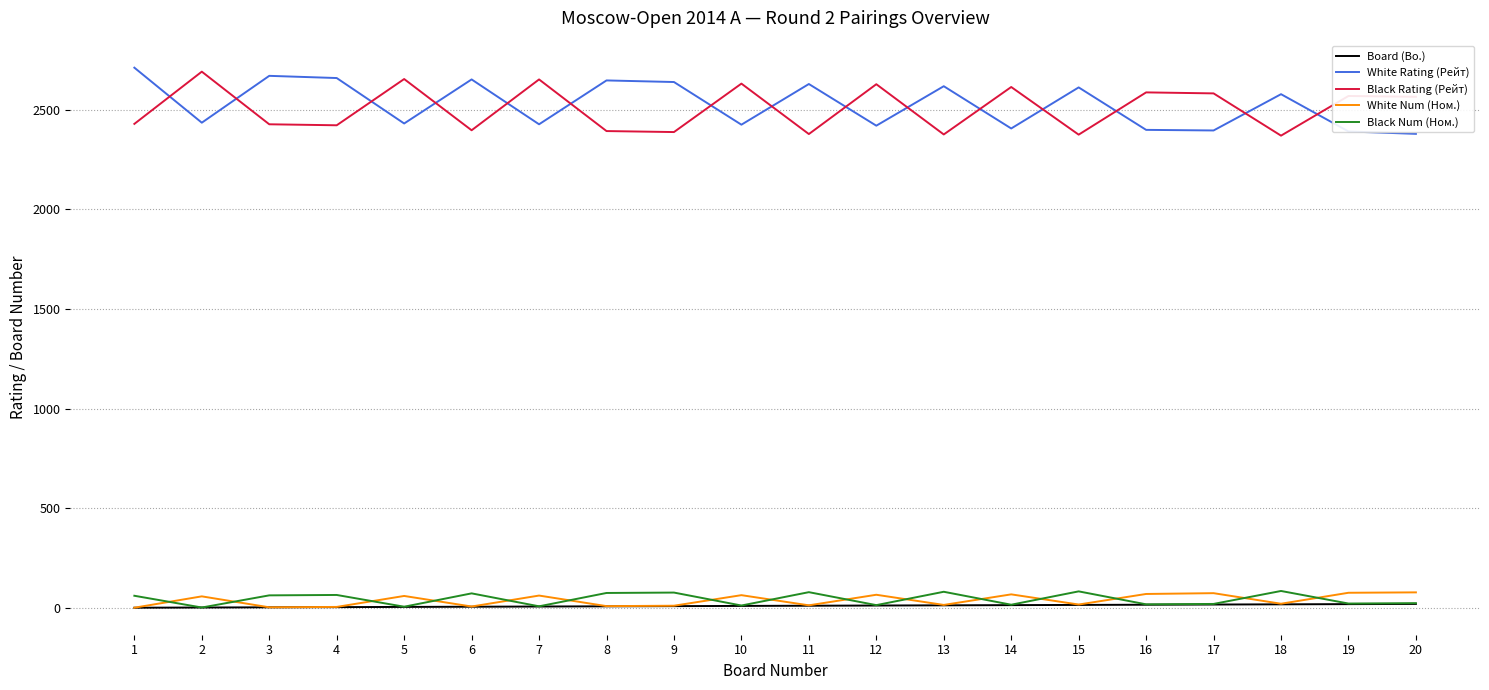

What is the maximum value shown in the chart?

2710